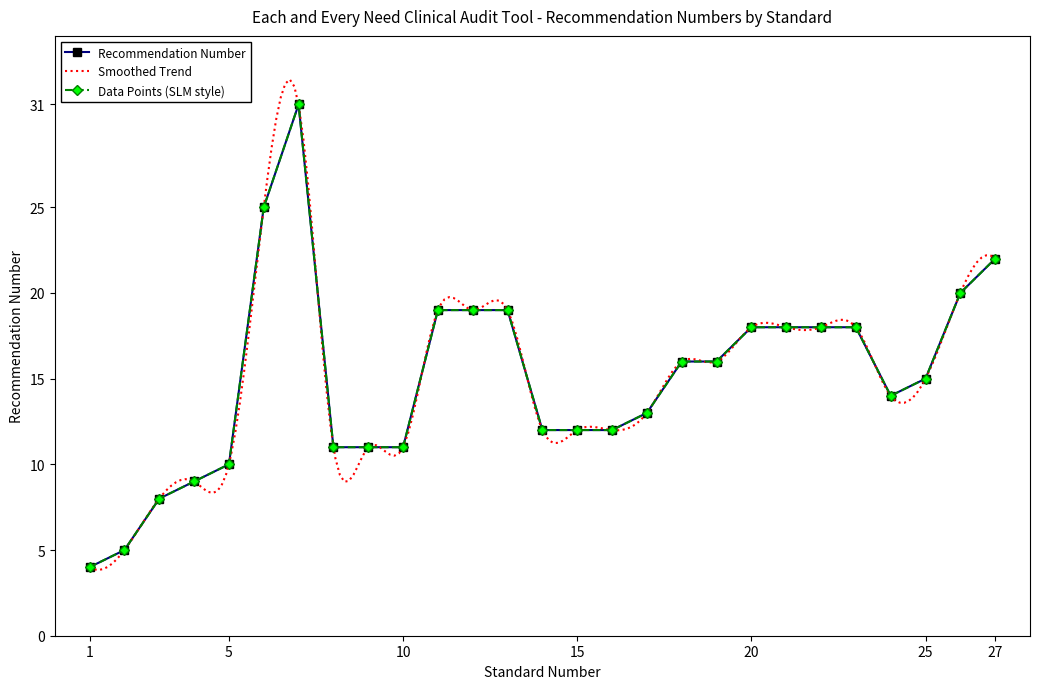

Reading right to left, transcribe all the data shown in this chart.

27=22	26=20	25=15	24=14	23=18	22=18	21=18	20=18	19=16	18=16	17=13	16=12	15=12	14=12	13=19	12=19	11=19	10=11	9=11	8=11	7=31	6=25	5=10	4=9	3=8	2=5	1=4